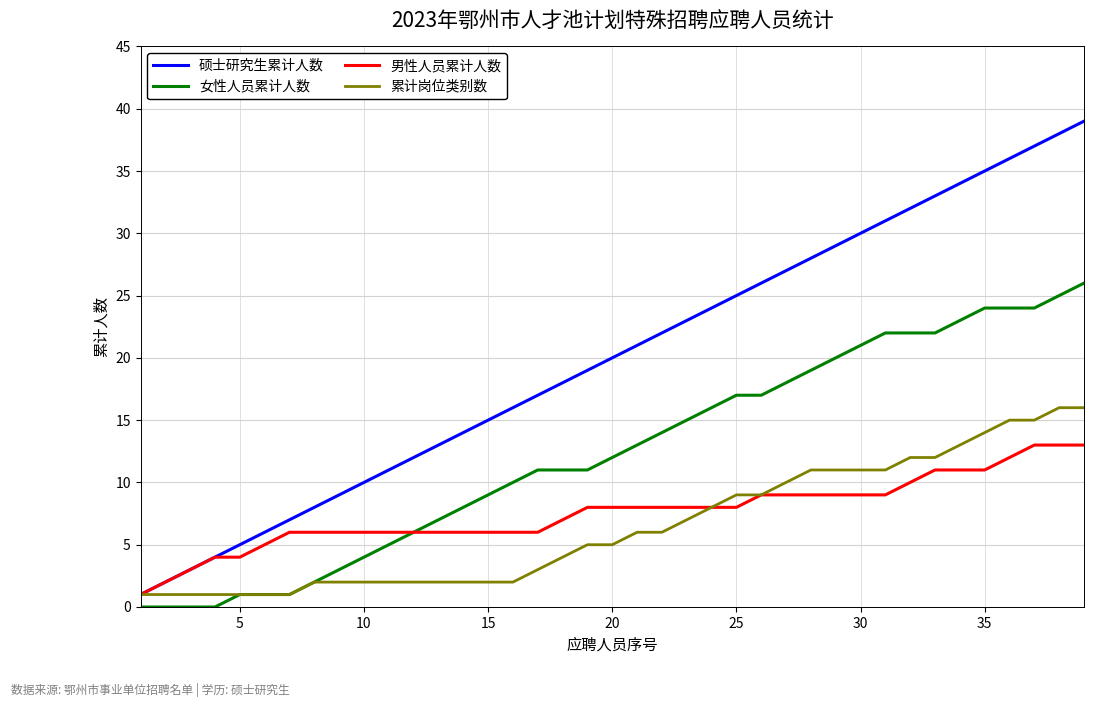

What is the difference between the maximum and minimum values in the 男性人员累计人数 series?

12